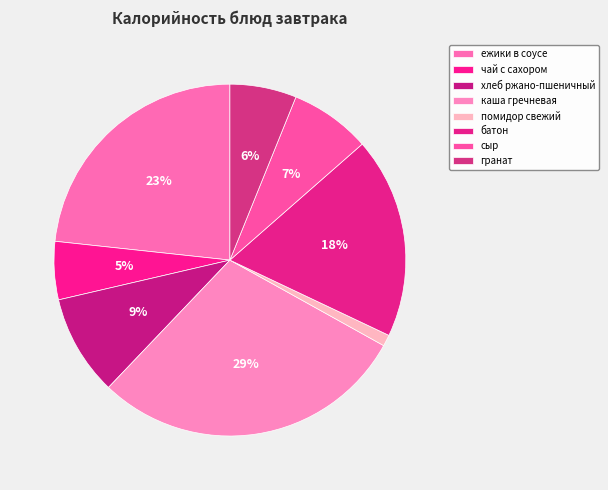

What percentage do гранат and ежики в соусе together represent?

29.4%